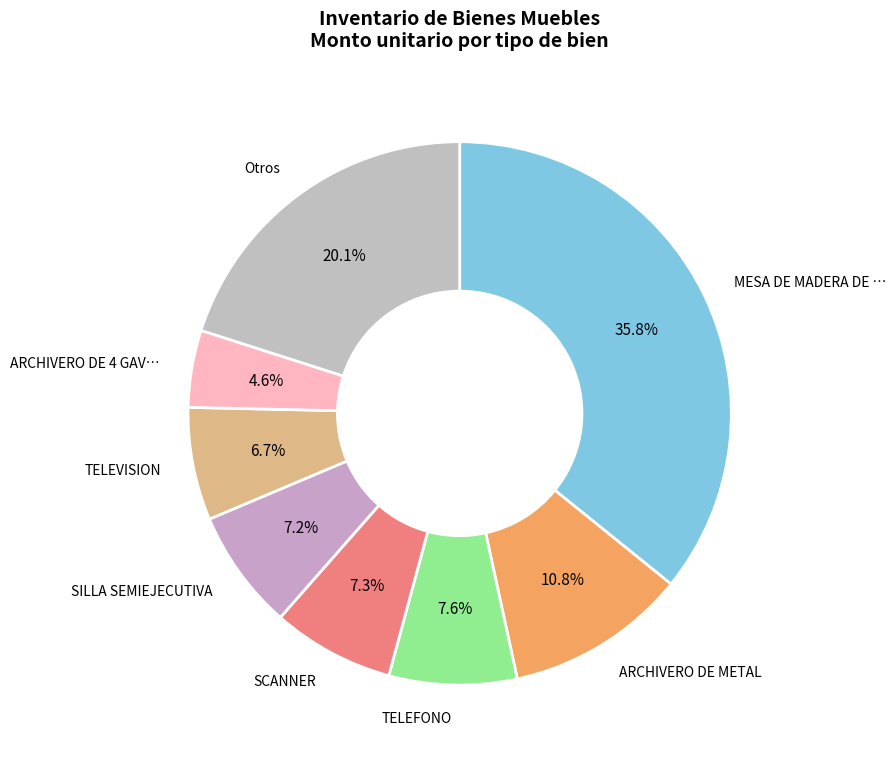

How many segments does this pie chart have?

8